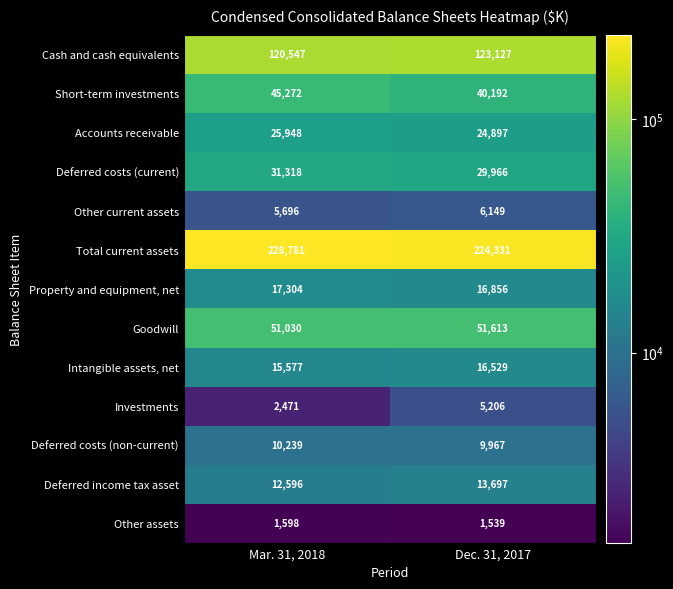

What is the sum of the Other assets values at Dec. 31, 2017 and Mar. 31, 2018?

3137